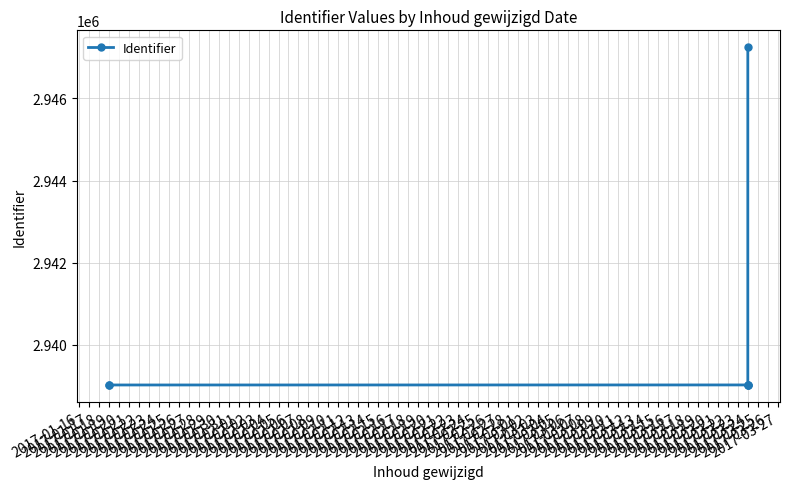

True or false: the data shows 1496997 at 2017-03-24.

False